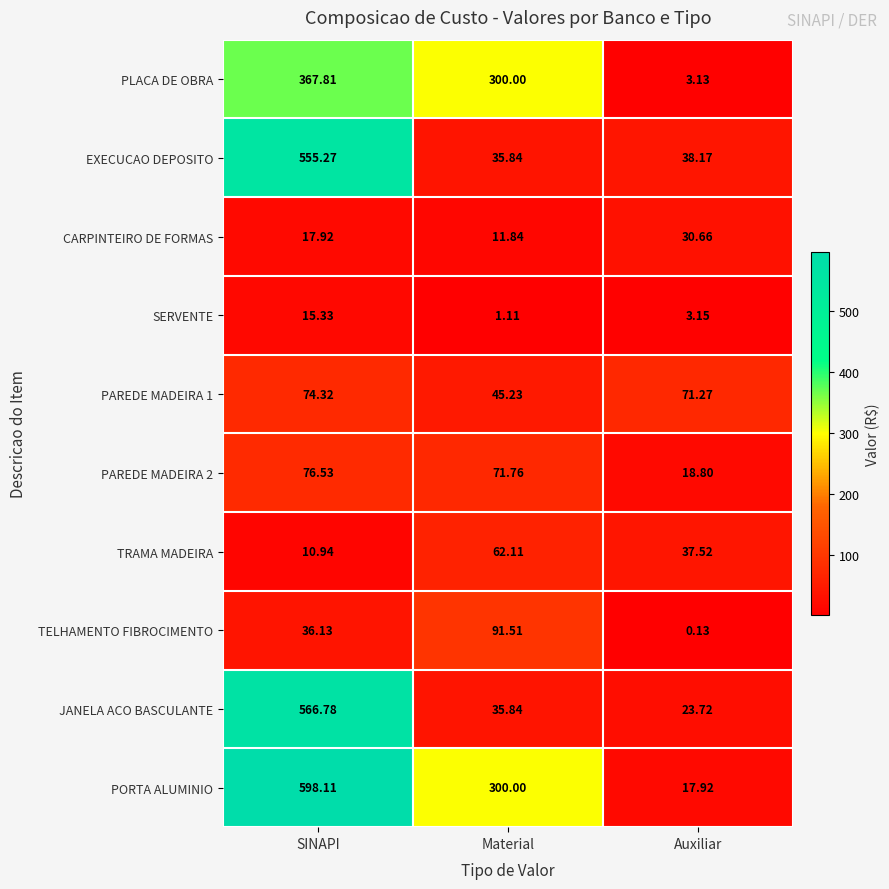

At which category is the sum across all series the highest?

SINAPI